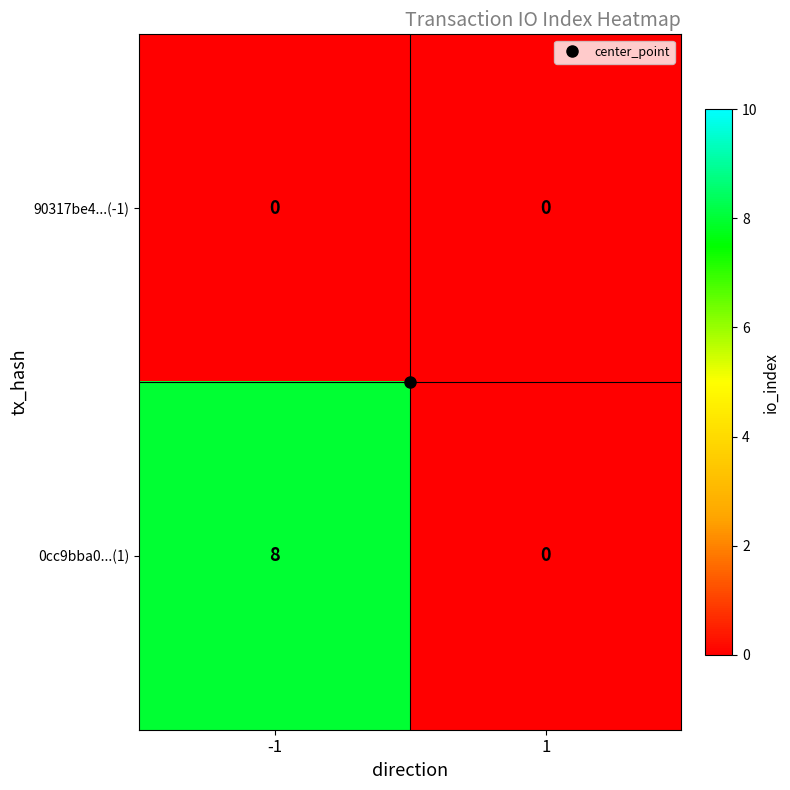

How many distinct data groups are displayed?

2